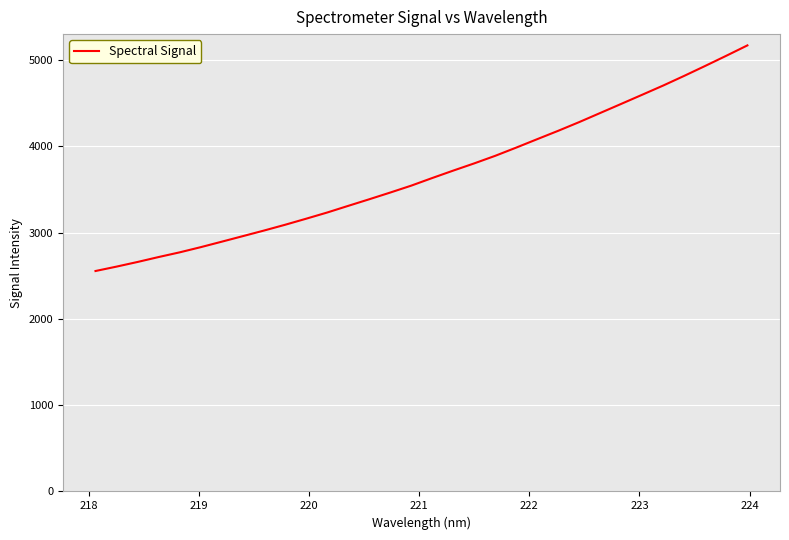

What is the difference between the maximum and minimum values?

2614.5